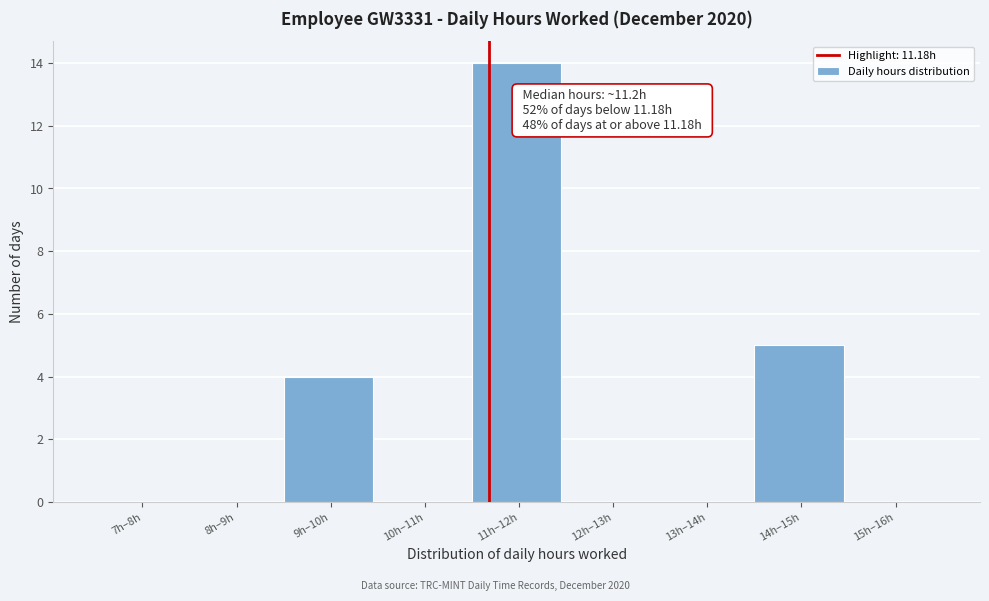

Reading right to left, extract all data points from this chart.

15h–16h=0	14h–15h=5	13h–14h=0	12h–13h=0	11h–12h=14	10h–11h=0	9h–10h=4	8h–9h=0	7h–8h=0